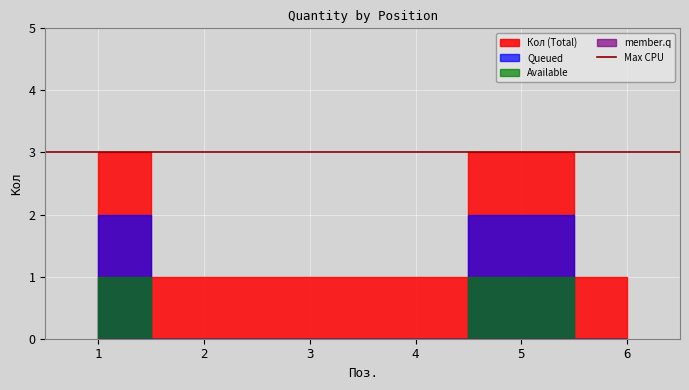

Which has a higher value, 2 or 1?

1